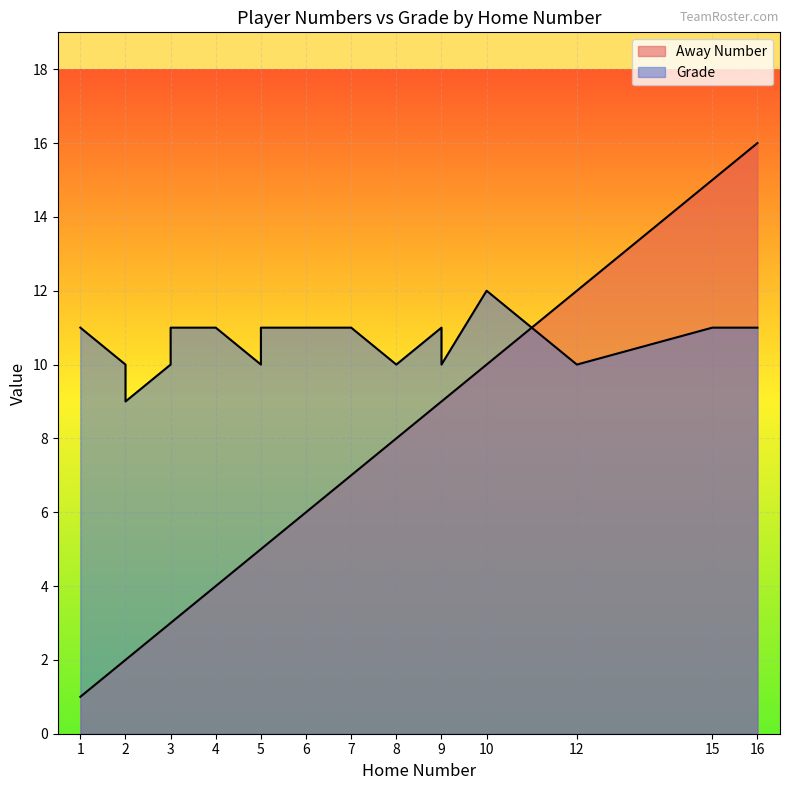

Is the value of Grade at 15 greater than the value of Away Number at 9?

Yes